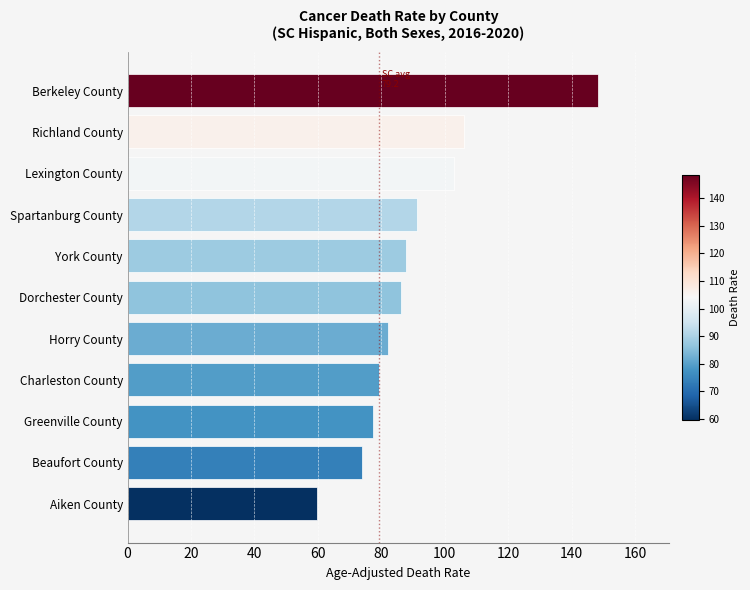

What is the maximum value shown in the chart?

148.5